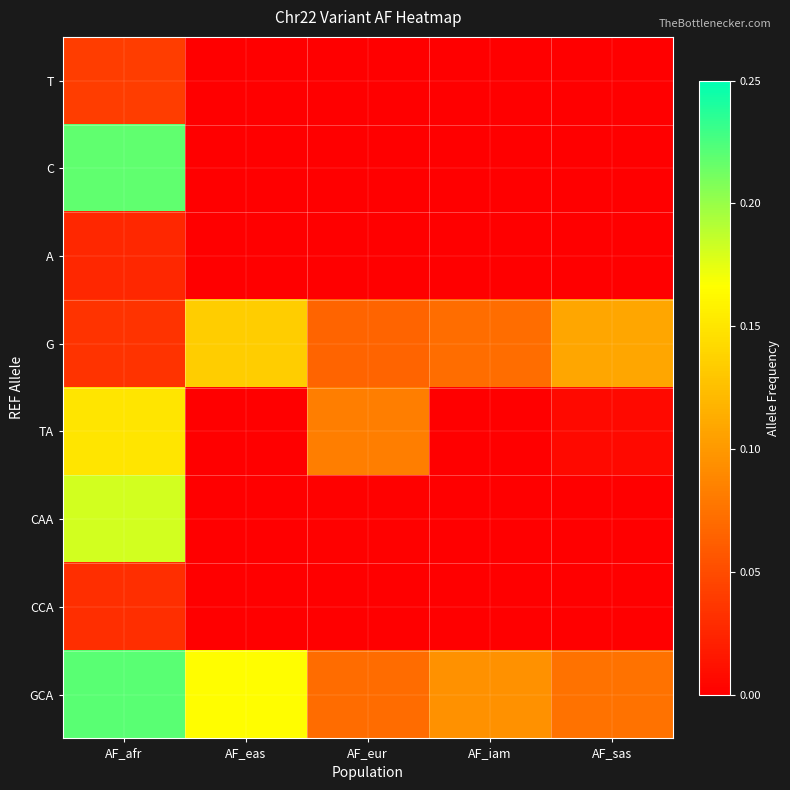

At which category is the sum across all series the highest?

AF_afr